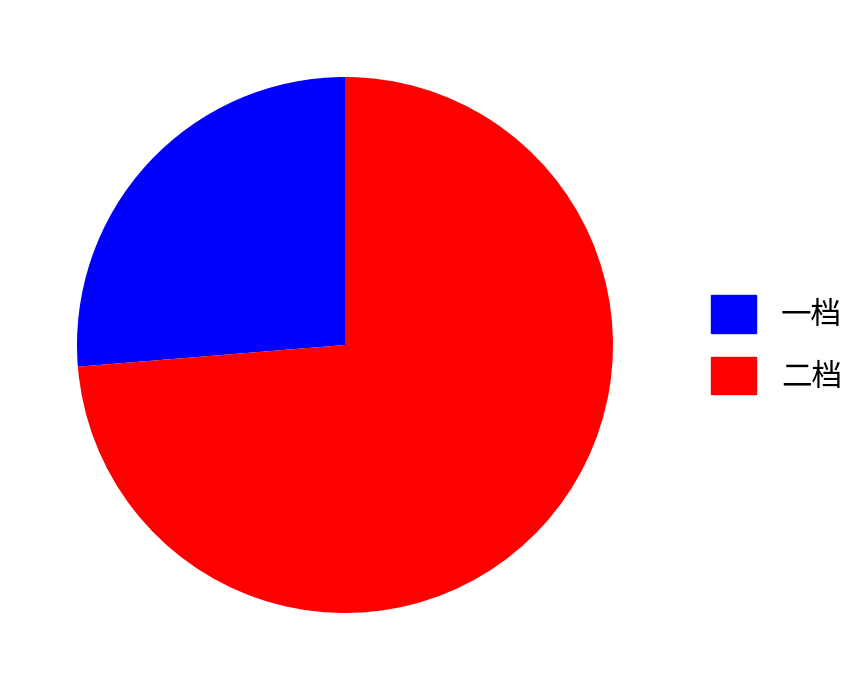

Which slice represents more than half of the pie?

二档